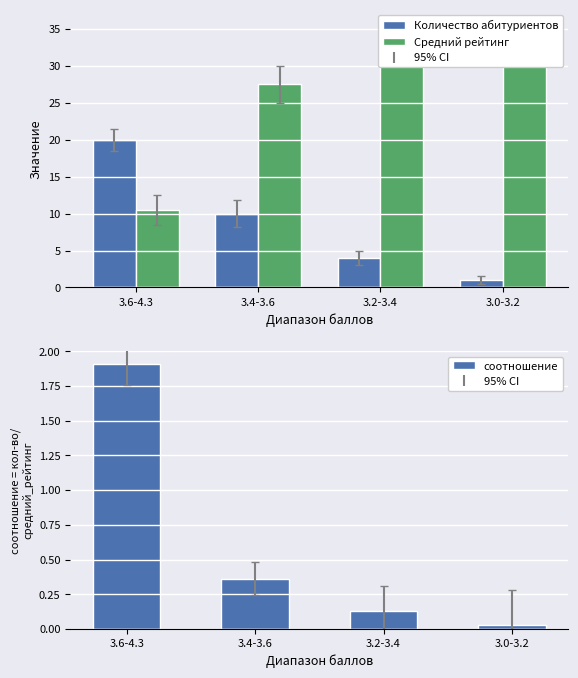

How many Количество абитуриентов values are between 4 and 20?

3